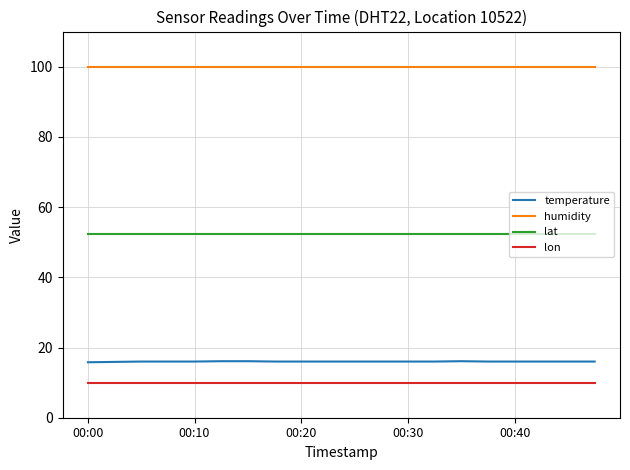

Which series has the widest spread of values?

temperature